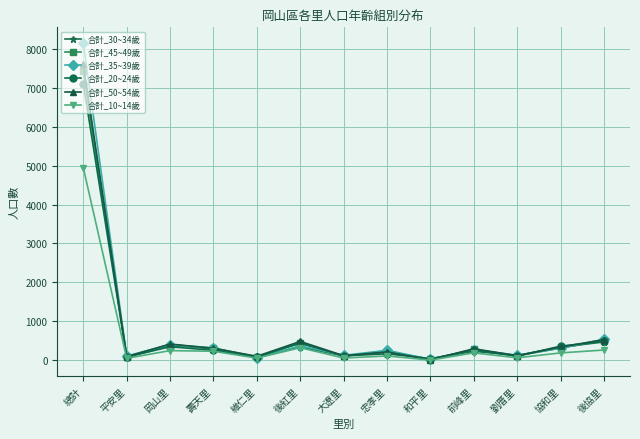

Which category has the highest value across all series?

總計